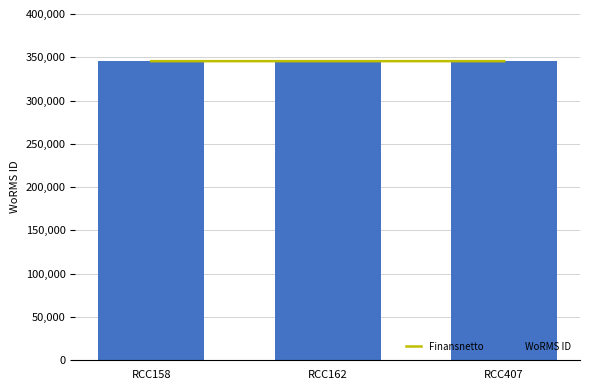

How many distinct data groups are displayed?

2